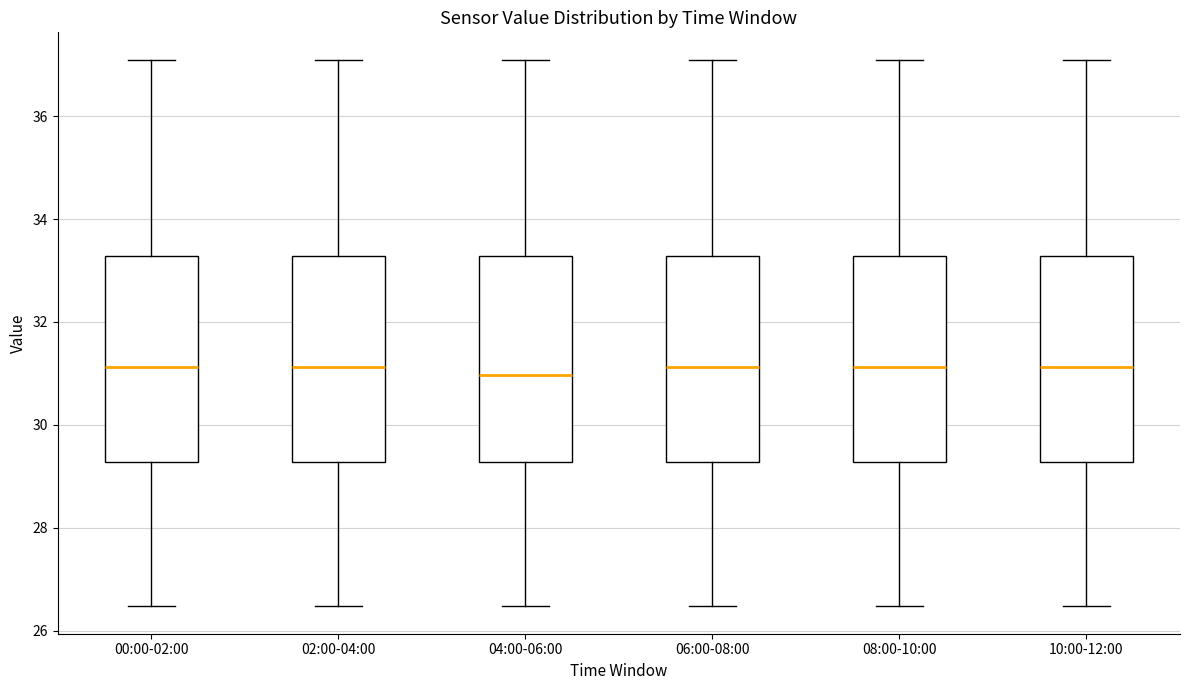

Reading left to right, read every box against the y-axis: the position of its median line, the range the box covers, and the ends of its whiskers. The values are not printed on the chart, so give them approximately, as read against the axis.

00:00-02:00: median 31.2, box 29.2 to 33.2, whiskers 26.4 to 37.2
02:00-04:00: median 31.2, box 29.2 to 33.2, whiskers 26.4 to 37.2
04:00-06:00: median 31.0, box 29.2 to 33.2, whiskers 26.4 to 37.2
06:00-08:00: median 31.2, box 29.2 to 33.2, whiskers 26.4 to 37.2
08:00-10:00: median 31.2, box 29.2 to 33.2, whiskers 26.4 to 37.2
10:00-12:00: median 31.2, box 29.2 to 33.2, whiskers 26.4 to 37.2